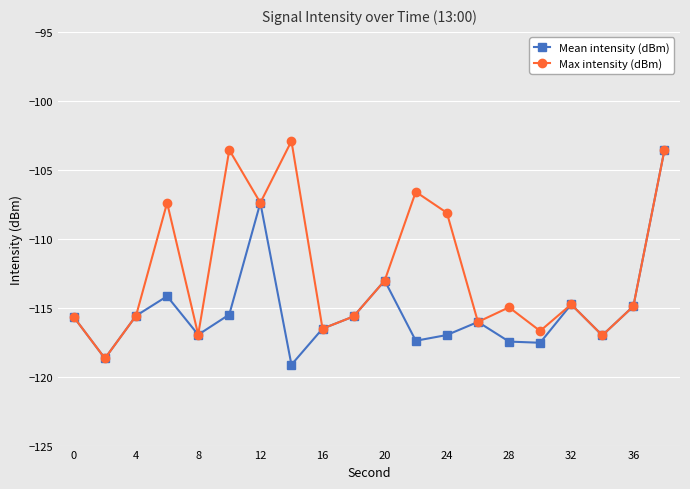

List the series in order of their peak value, highest first.

Max intensity (dBm), Mean intensity (dBm)